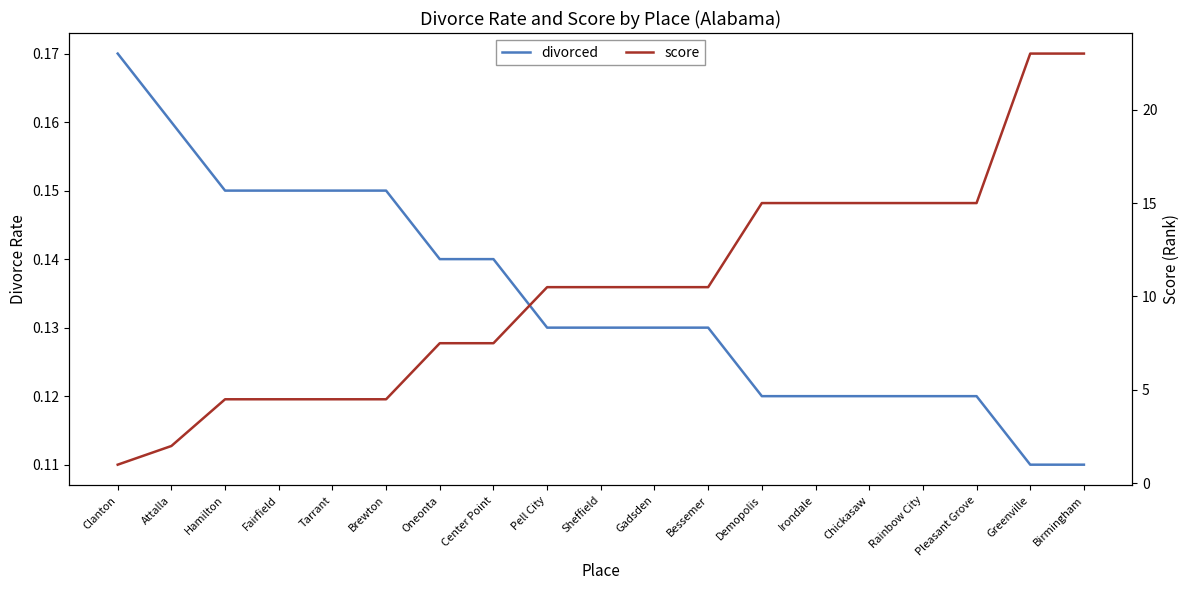

What is the average value of the divorced series?

0.1